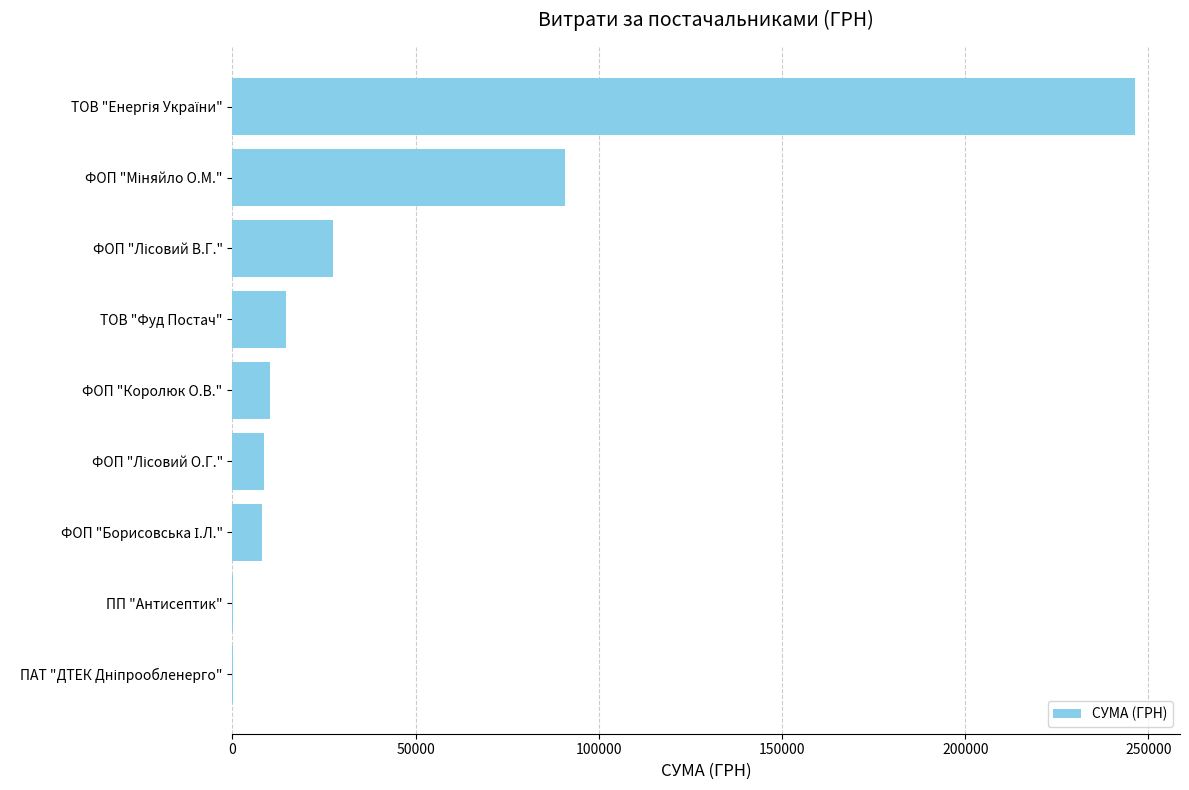

What is the greatest value displayed?

246306.8